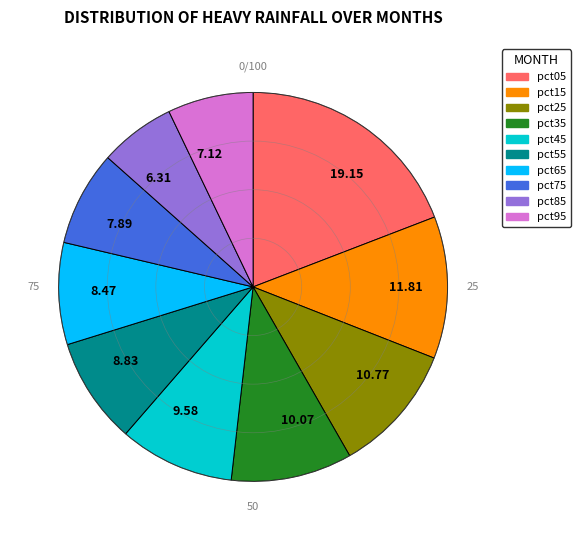

Is the sum of 8.83 and 8.47 greater than half?

No